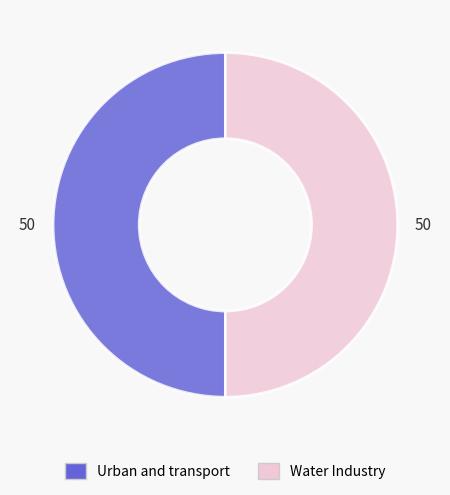

What is the ratio of the value at Water Industry to the value at Urban and transport?

1.0